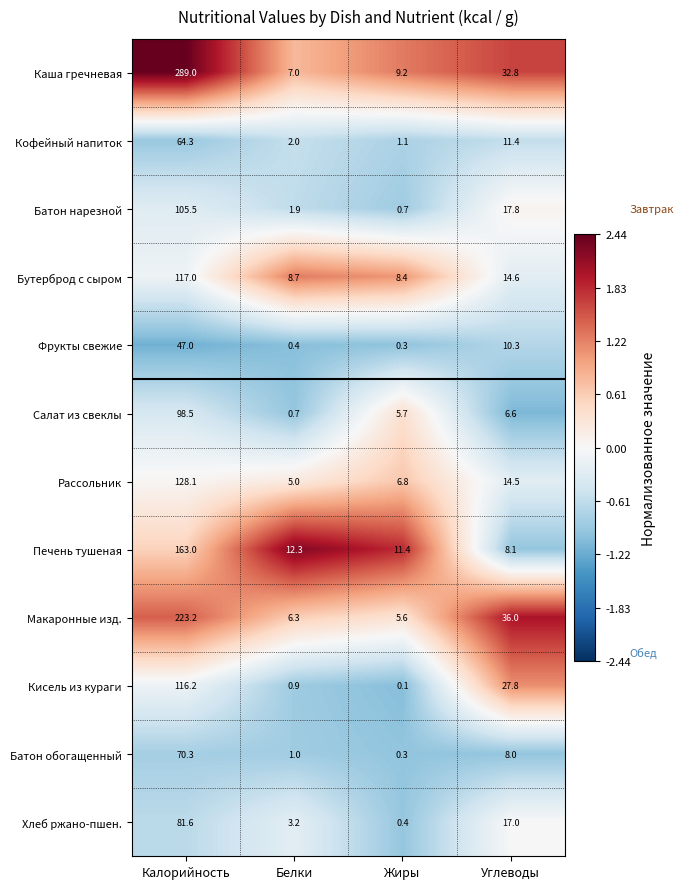

At Калорийность, list the series in order from largest to smallest.

Каша гречневая, Макаронные изд., Печень тушеная, Рассольник, Бутерброд с сыром, Кисель из кураги, Батон нарезной, Салат из свеклы, Хлеб ржано-пшен., Батон обогащенный, Кофейный напиток, Фрукты свежие